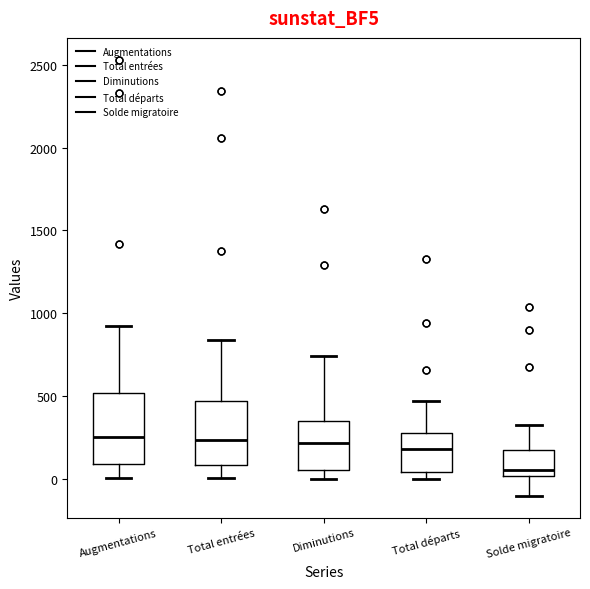

Reading left to right, read every box against the y-axis: the position of its median line, the range the box covers, and the ends of its whiskers. The values are not printed on the chart, so give them approximately, as read against the axis.

Augmentations: median 250, box 100 to 500, whiskers 0 to 900
Total entrées: median 250, box 100 to 450, whiskers 0 to 850
Diminutions: median 200, box 50 to 350, whiskers 0 to 750
Total départs: median 200, box 50 to 300, whiskers 0 to 450
Solde migratoire: median 50, box 0 to 200, whiskers -100 to 350